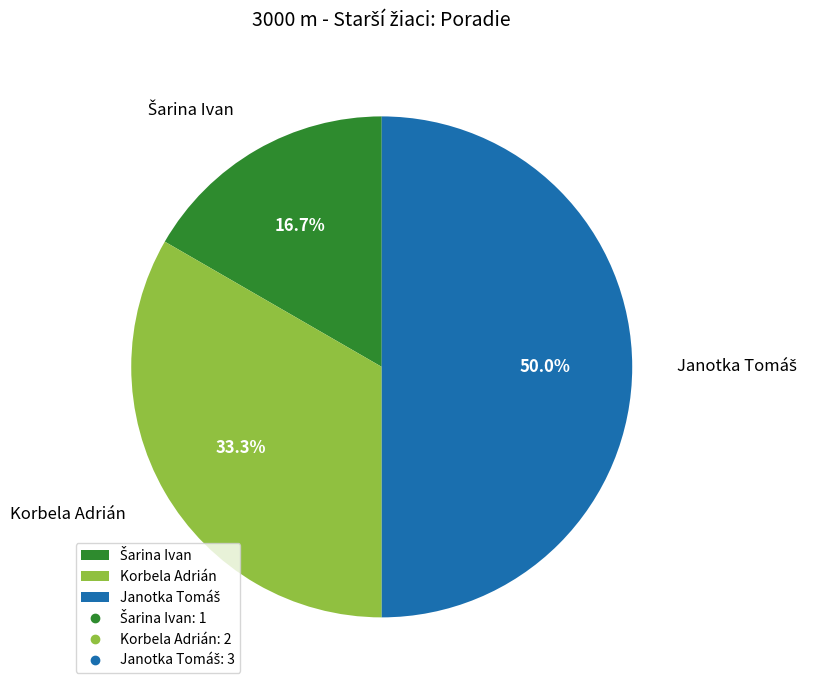

How much of the chart is everything except Korbela Adrián?

66.7%